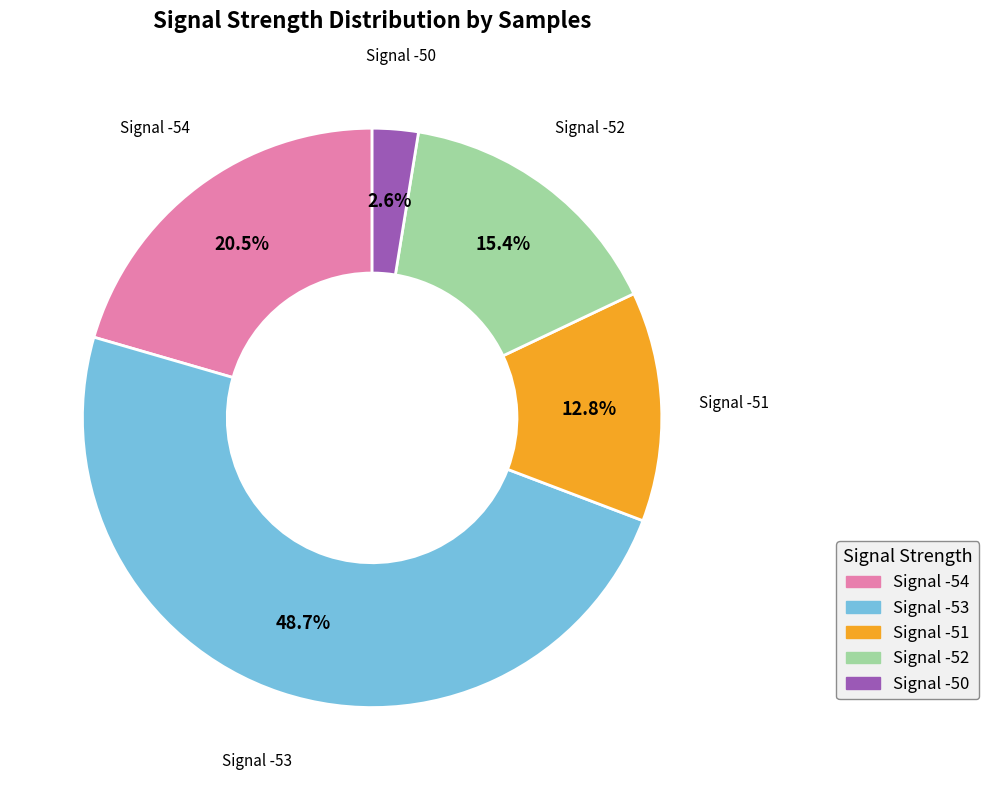

Which has a higher value, Signal -52 or Signal -50?

Signal -52